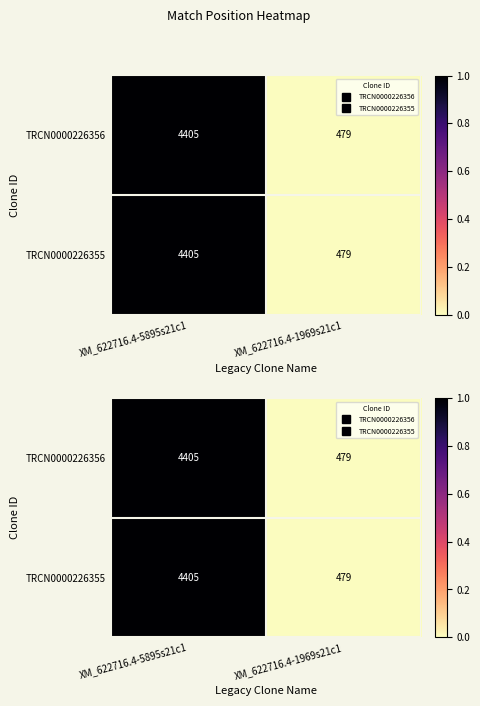

Is it true that TRCN0000226356 equals 2 at XM_622716.4-5895s21c1?

False